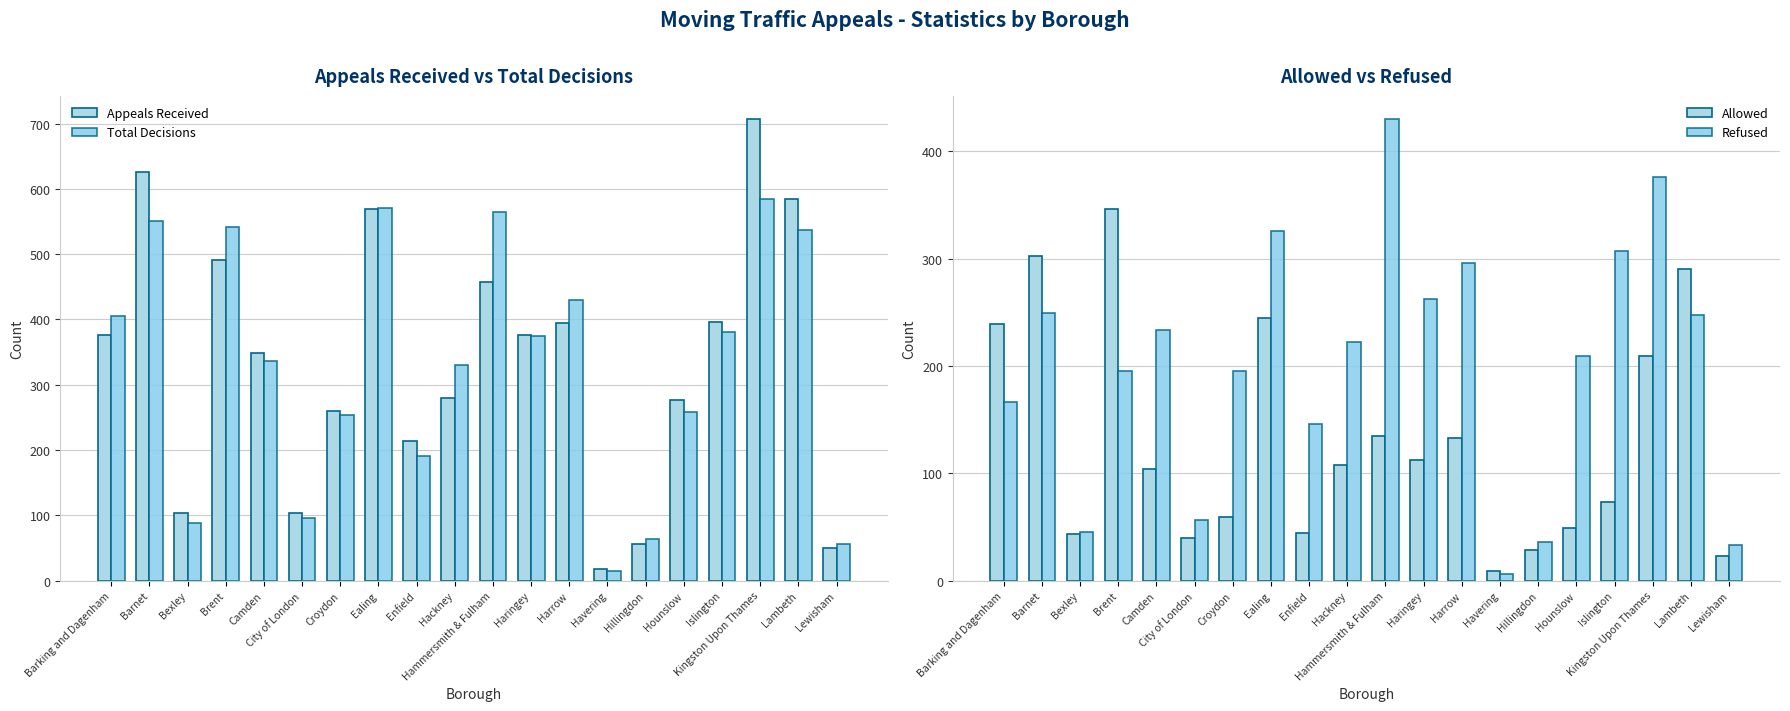

Are the bars horizontal?

No